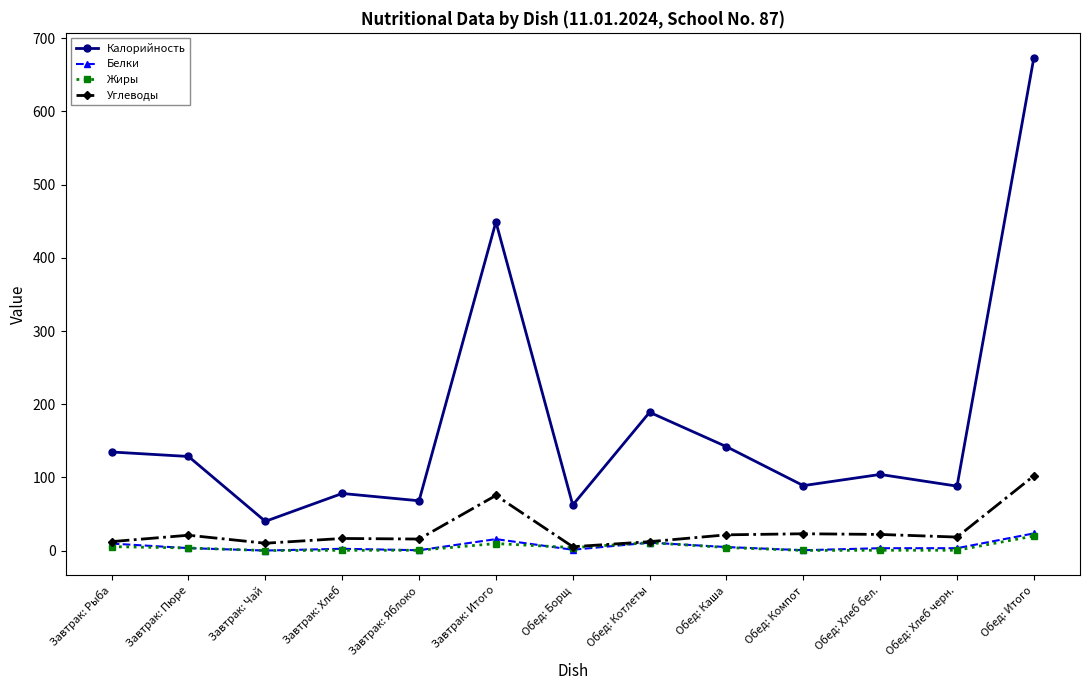

Count the number of categories in the chart.

13